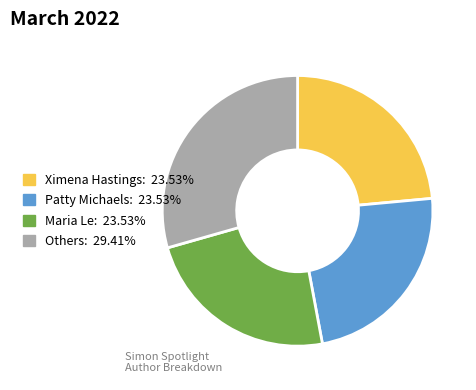

How many slices are in this pie chart?

4